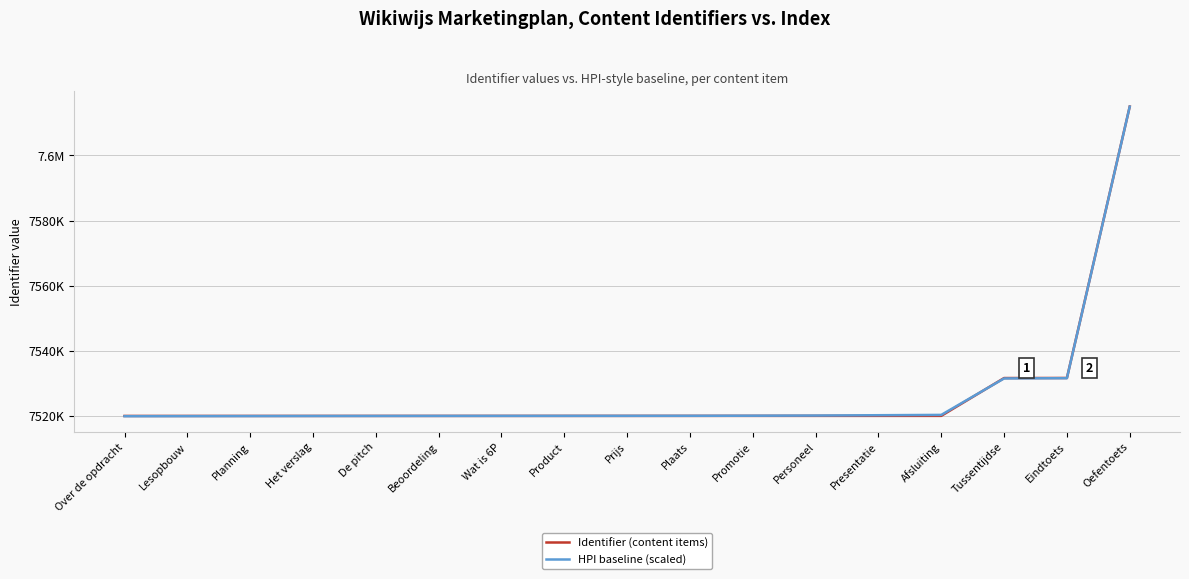

What are all the series names shown in the legend?

Identifier (content items), HPI baseline (scaled)